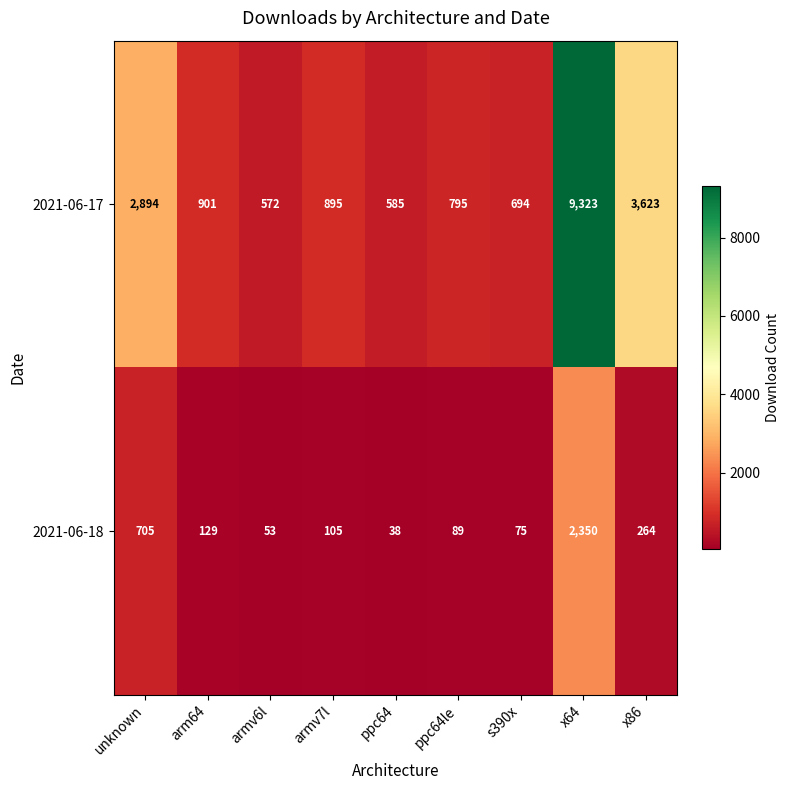

Rank the series by their maximum value, from lowest to highest.

2021-06-18, 2021-06-17